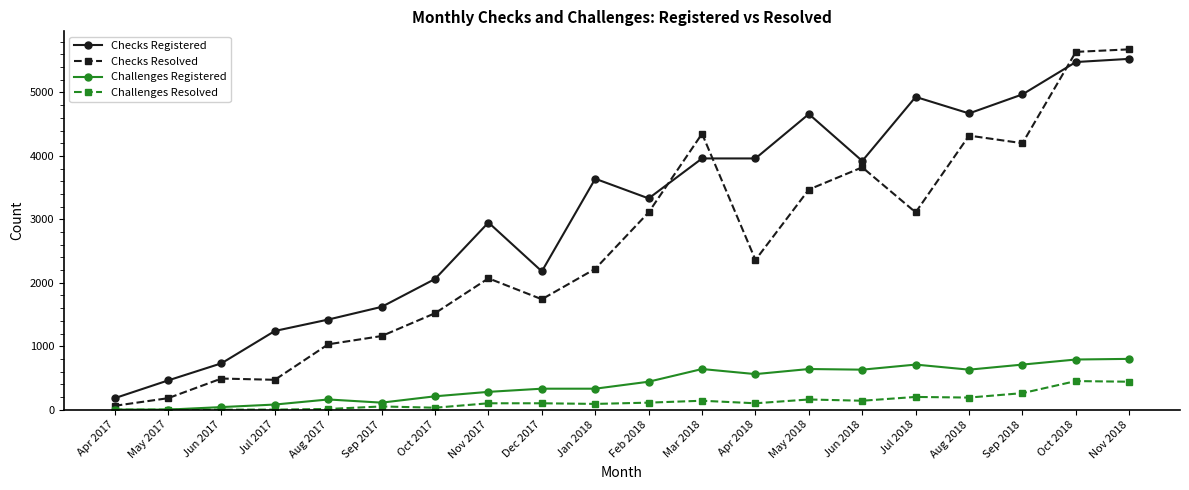

True or false: Checks Registered has a value of 1240 at Jul 2017.

True